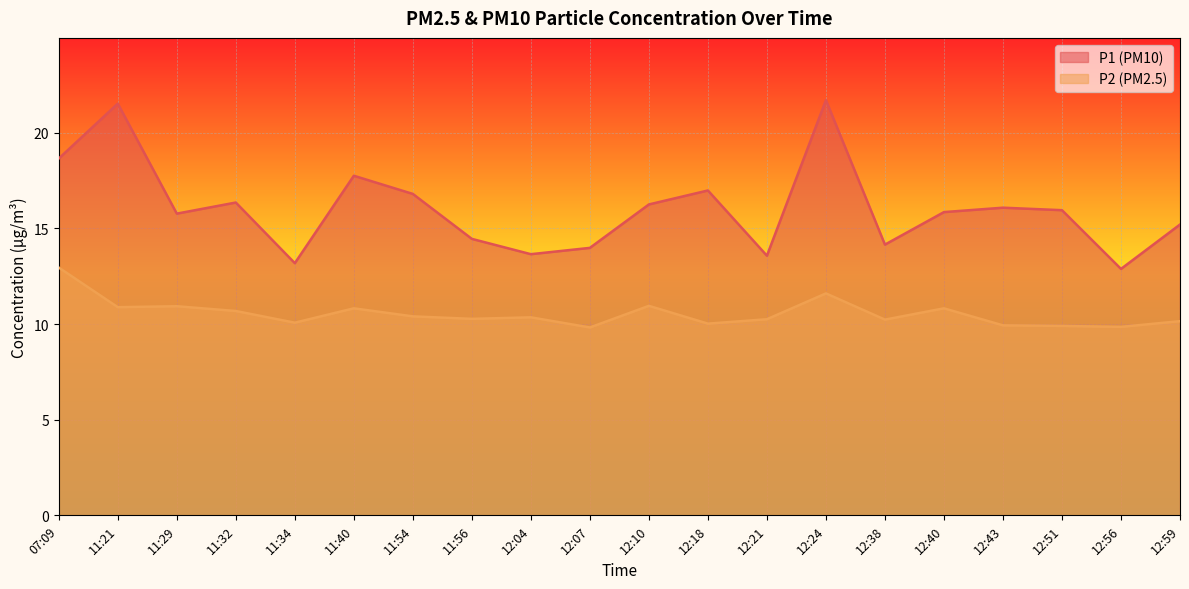

Reading left to right, list all the values displayed in this chart.

P1: 07:09=18.6	11:21=21.5	11:29=15.8	11:32=16.4	11:34=13.2	11:40=17.8	11:54=16.8	11:56=14.4	12:04=13.7	12:07=14.0	12:10=16.2	12:18=17.0	12:21=13.6	12:24=21.7	12:38=14.2	12:40=15.8	12:43=16.1	12:51=15.9	12:56=12.9	12:59=15.2
P2: 07:09=12.9	11:21=10.9	11:29=10.9	11:32=10.7	11:34=10.1	11:40=10.8	11:54=10.4	11:56=10.3	12:04=10.3	12:07=9.8	12:10=10.9	12:18=10.0	12:21=10.2	12:24=11.6	12:38=10.2	12:40=10.8	12:43=9.9	12:51=9.9	12:56=9.8	12:59=10.2